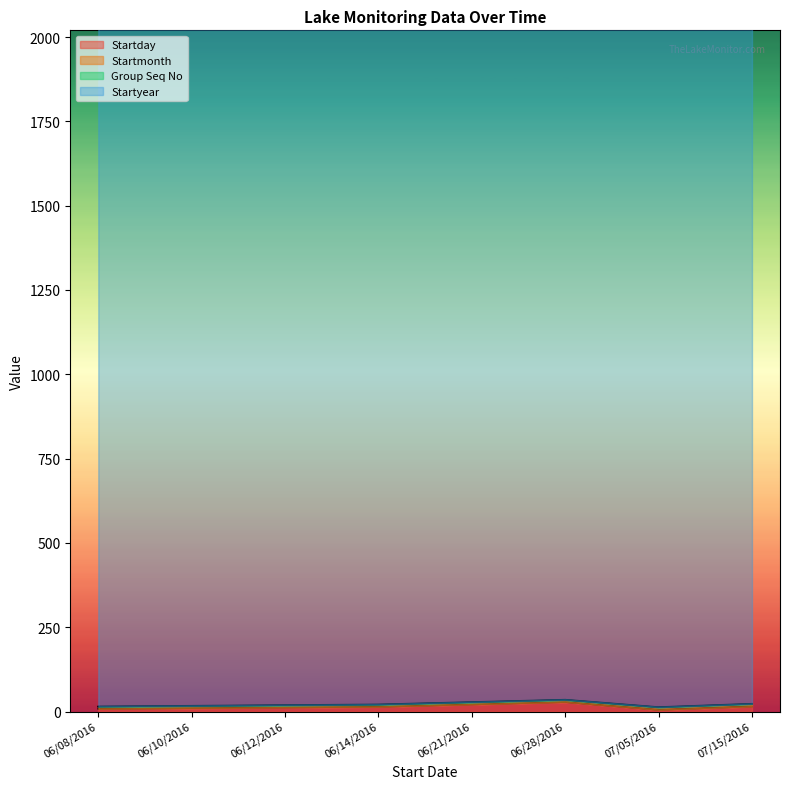

What position from the left is 06/10/2016?

2